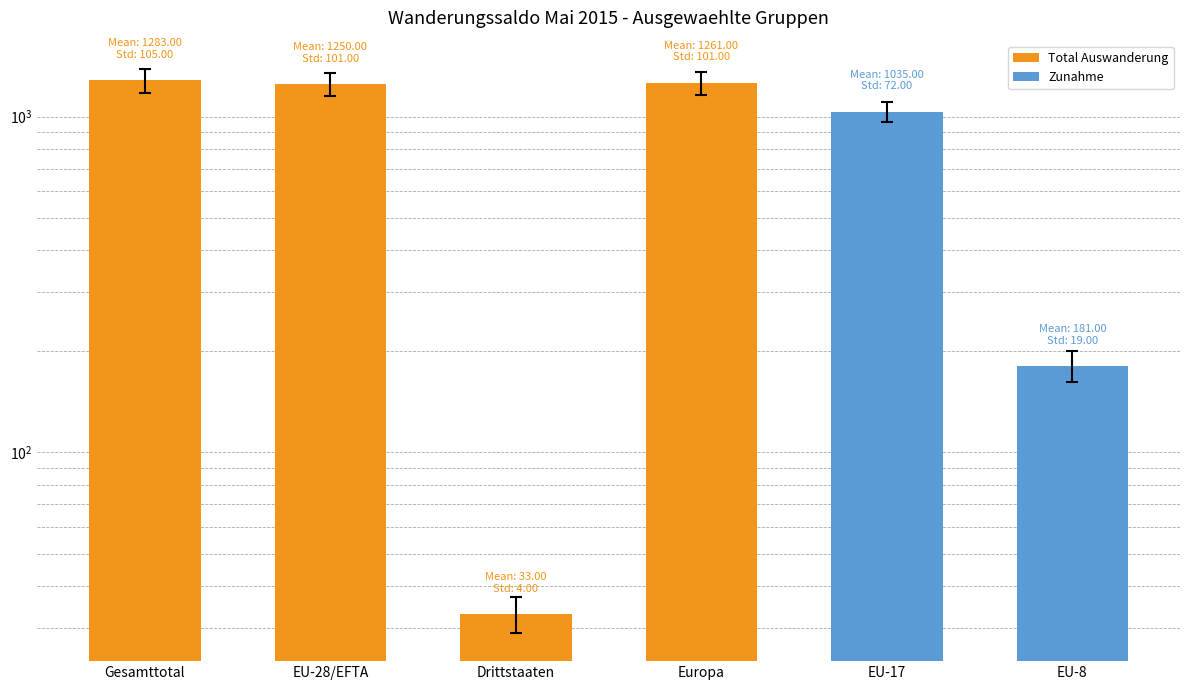

Where does the data first go above 1250?

Gesamttotal